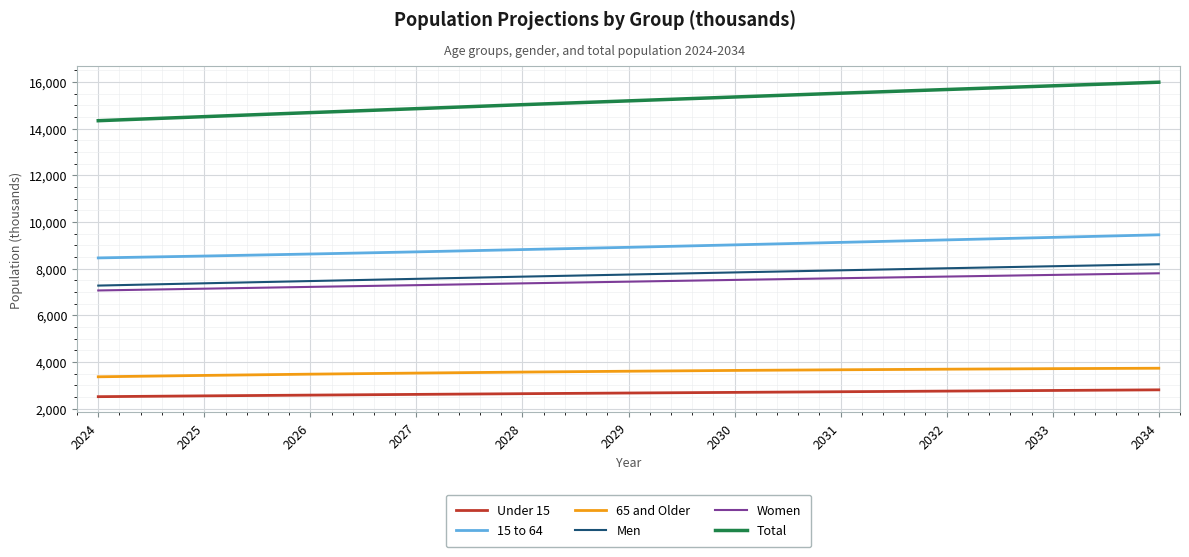

What is the maximum value for Under 15?

2807